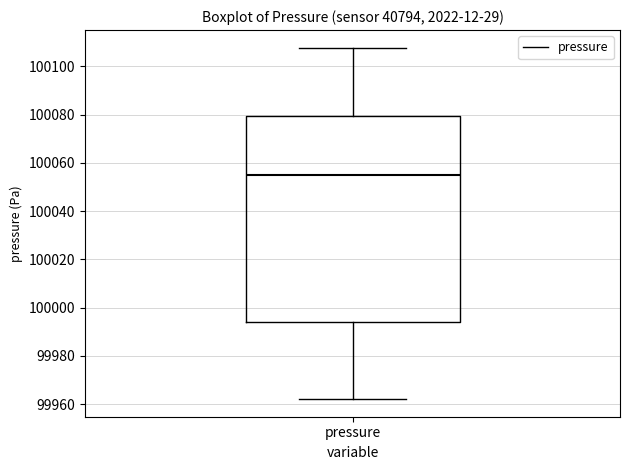

Read this box plot against the y-axis: the position of the median line, the range covered by the box, and the ends of both whiskers. The values are not printed on the chart, so give them approximately, as read against the axis.

median 100056, box 99994 to 100080, whiskers 99962 to 100108